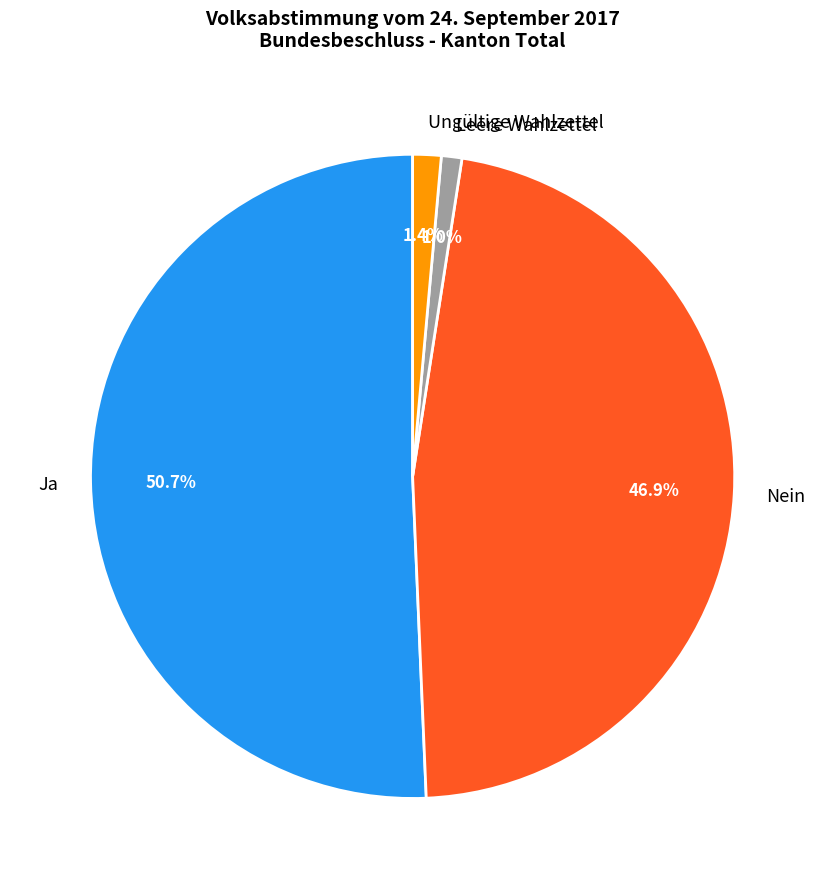

Between Nein and Ungültige Wahlzettel, which is larger?

Nein